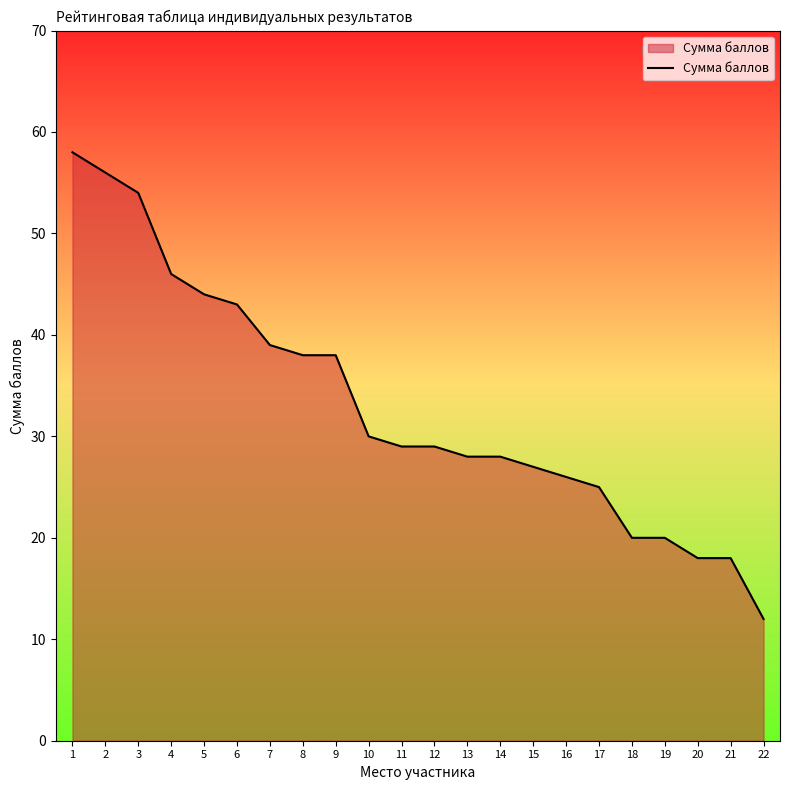

Read the value at 5, to the nearest 5.

45